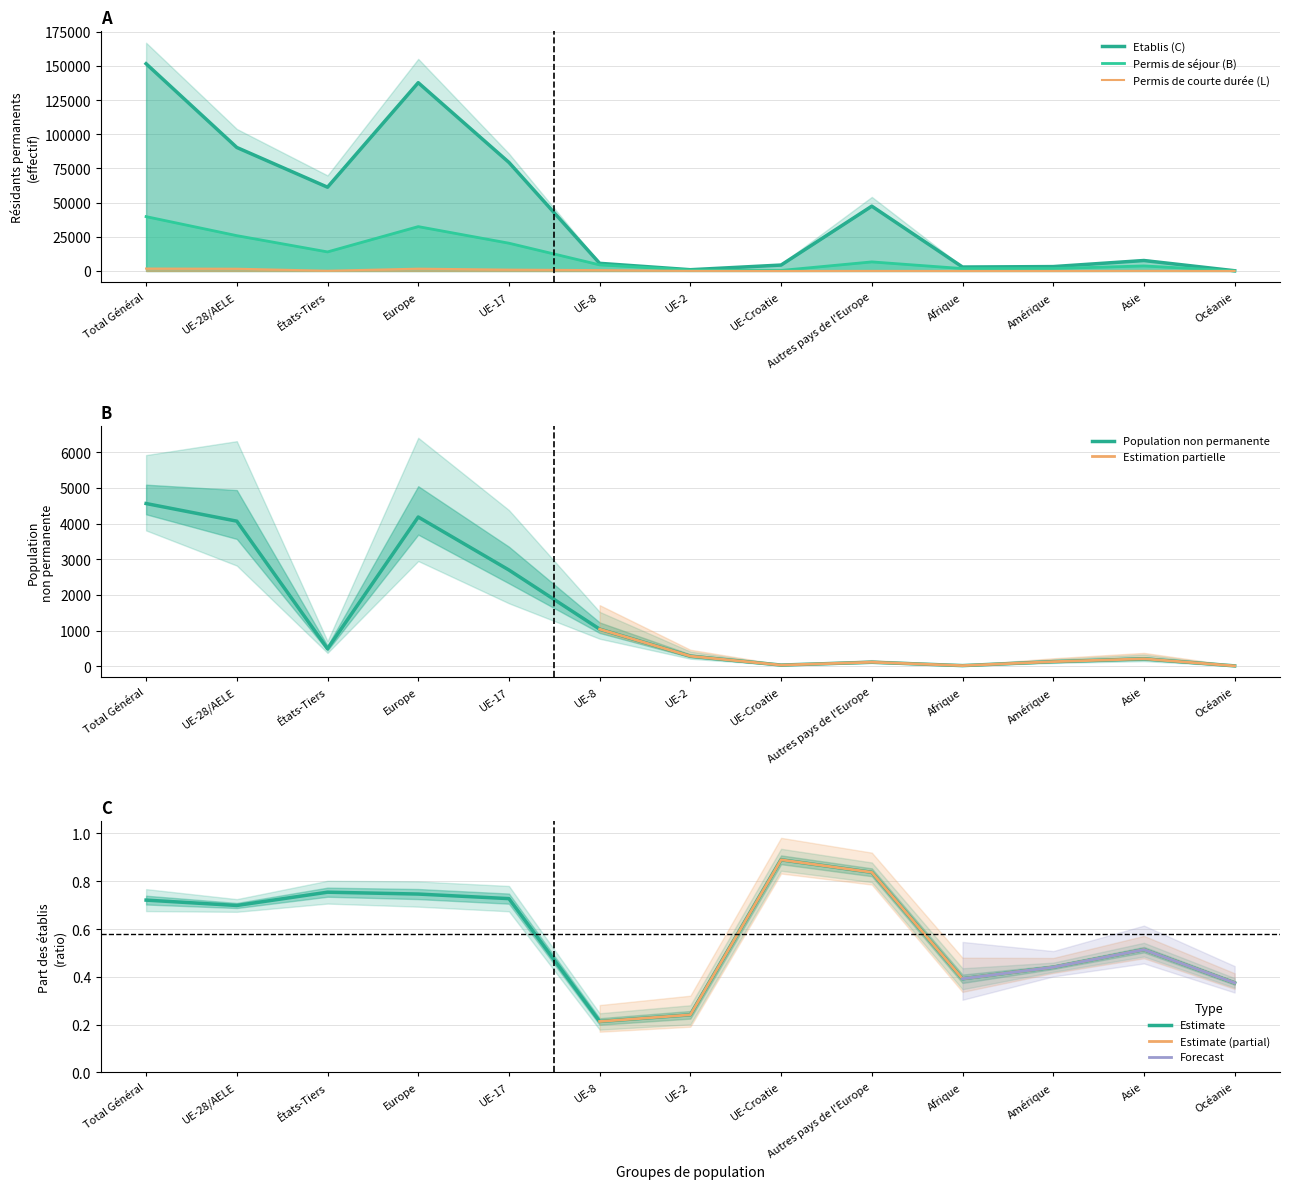

At which label does Permis de courte durée (L) first exceed 79?

Total Général